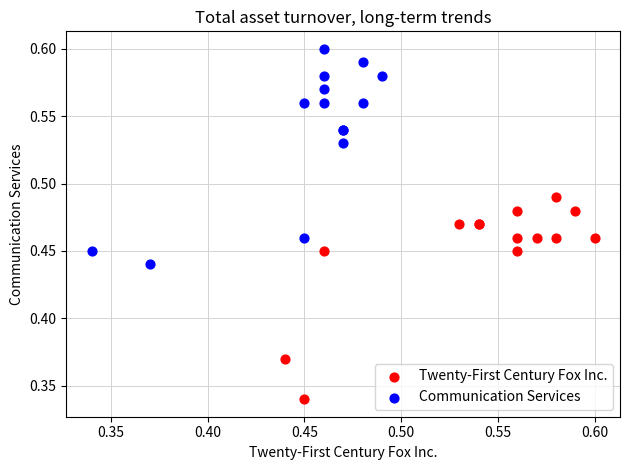

Which series contains the lowest Y value?

Twenty-First Century Fox Inc.